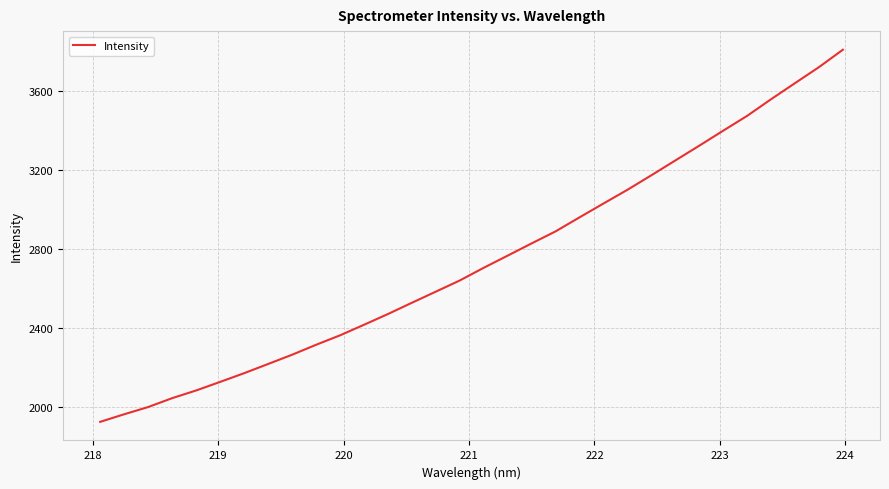

What is the difference between the maximum and minimum values?

1883.7